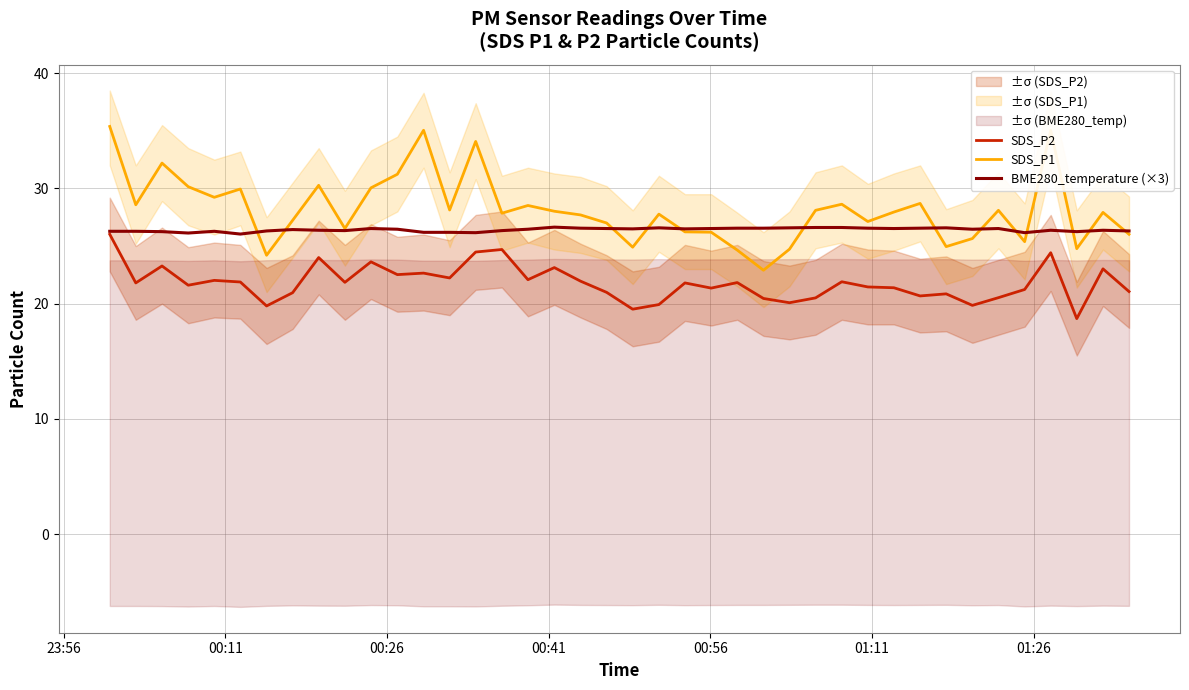

Which series has the largest total across all categories?

SDS_P1